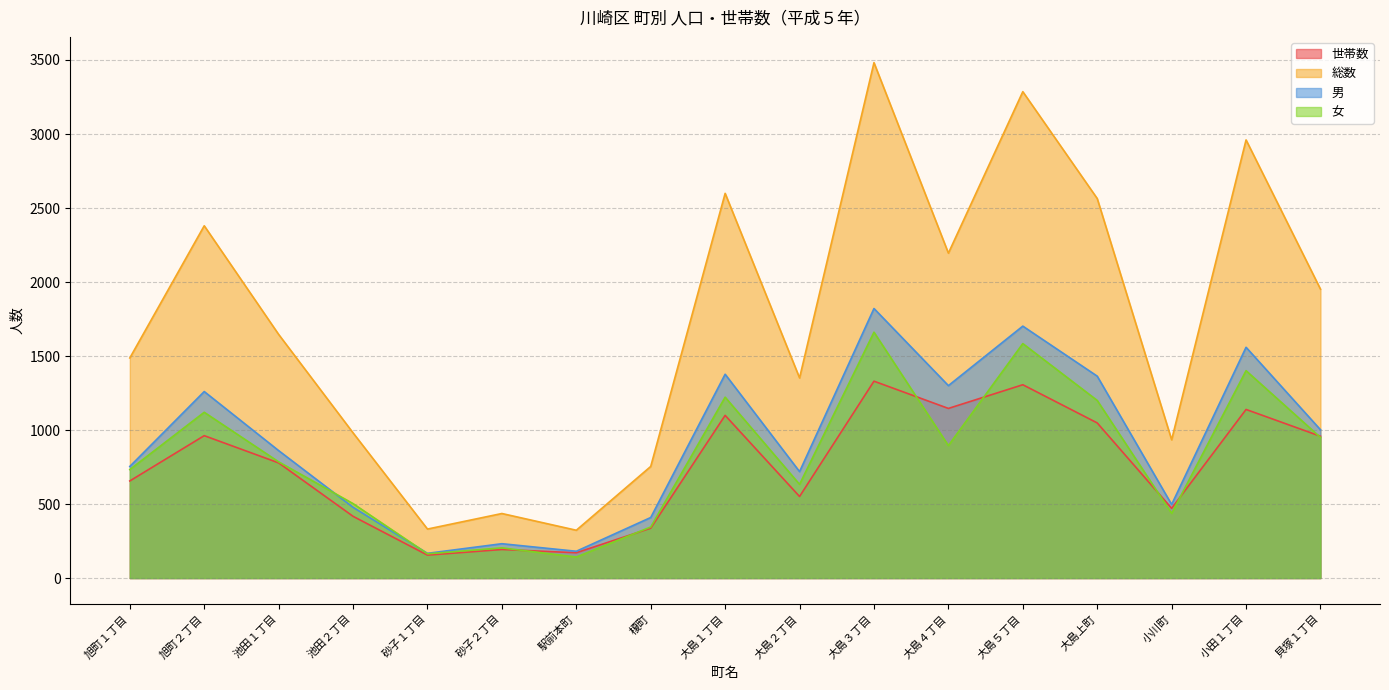

At which category is the sum across all series the highest?

大島３丁目